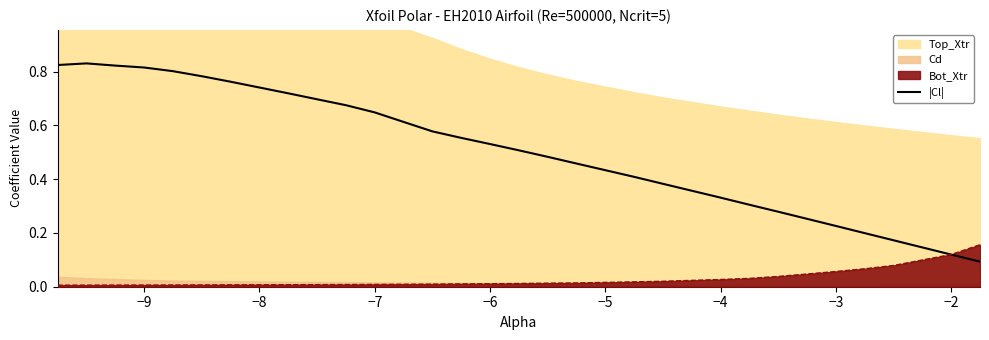

Does the chart have visible grid lines?

No